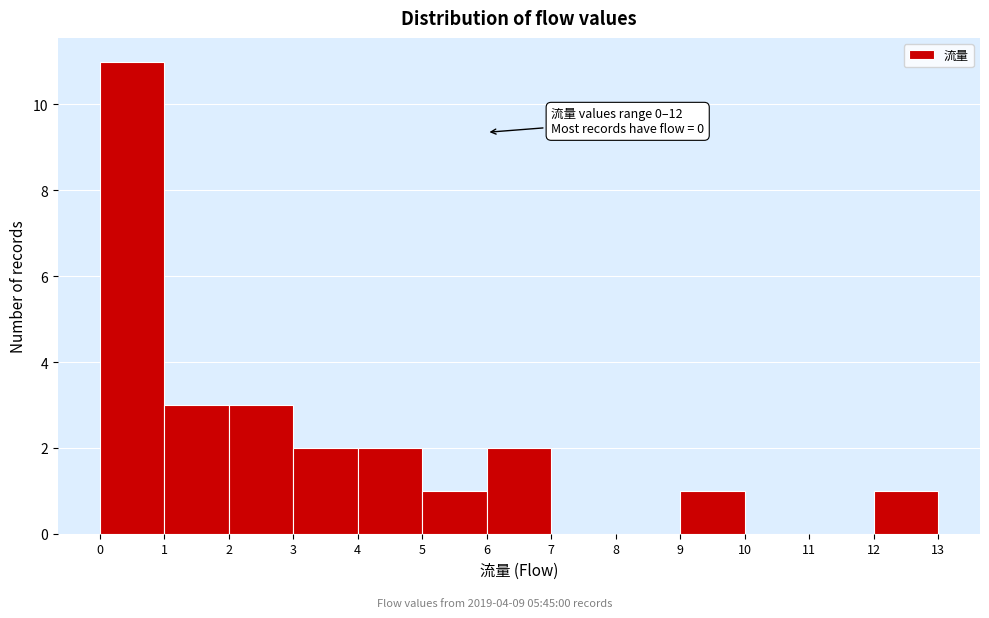

Which range on the x-axis has the tallest bar?

0 to 1